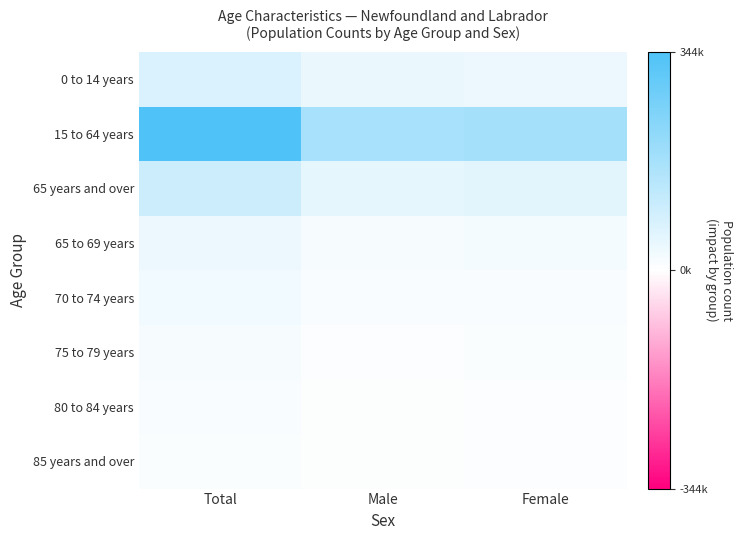

Between Total and Female, which series saw the biggest shift?

15 to 64 years